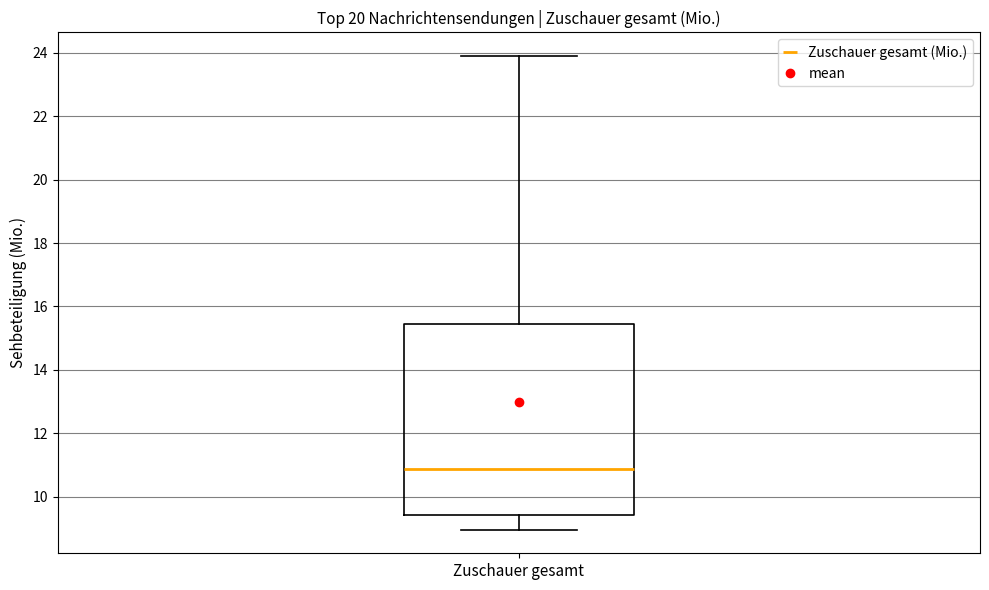

Where does the upper whisker of the box for Zuschauer gesamt end on the y-axis? The values are not printed on the chart, so give them approximately, as read against the axis.

23.8